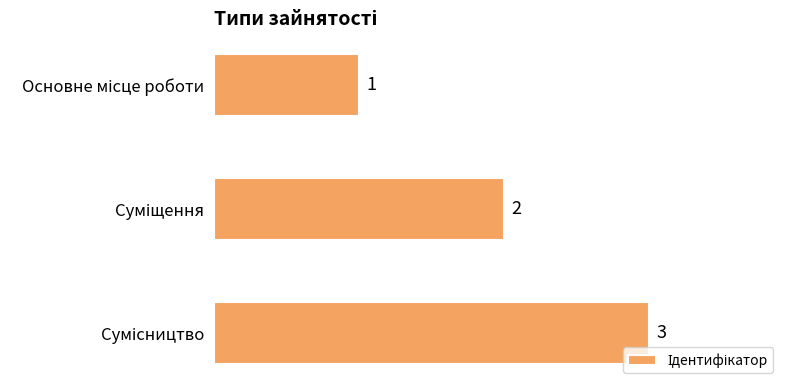

What is the maximum value shown in the chart?

3